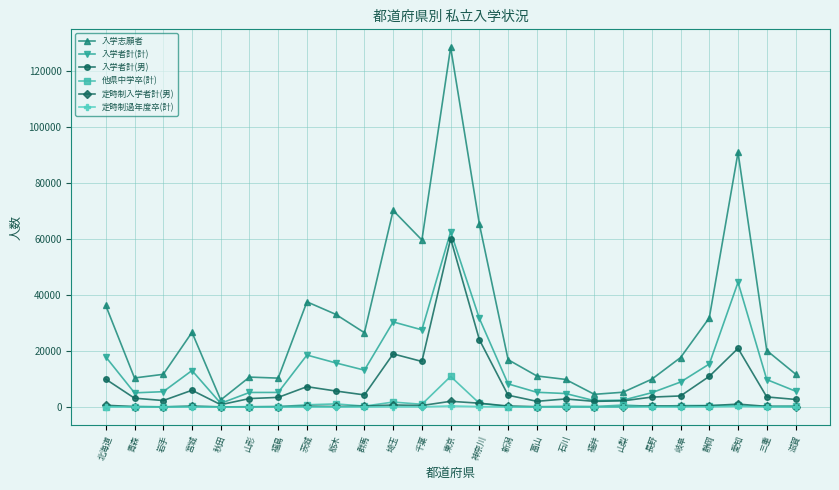

What is the difference between the highest and lowest values at 岐阜?

17642